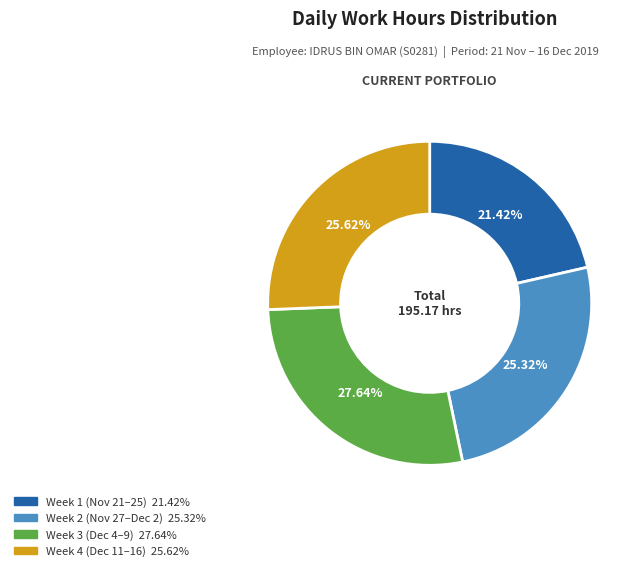

Is there a majority slice in this chart?

No